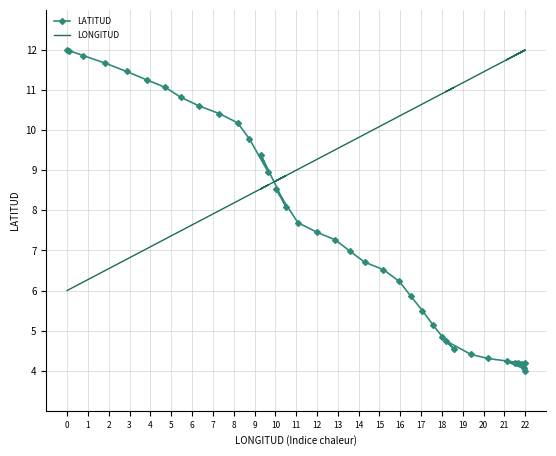

How many interior local peaks does the LONGITUD series have?

5